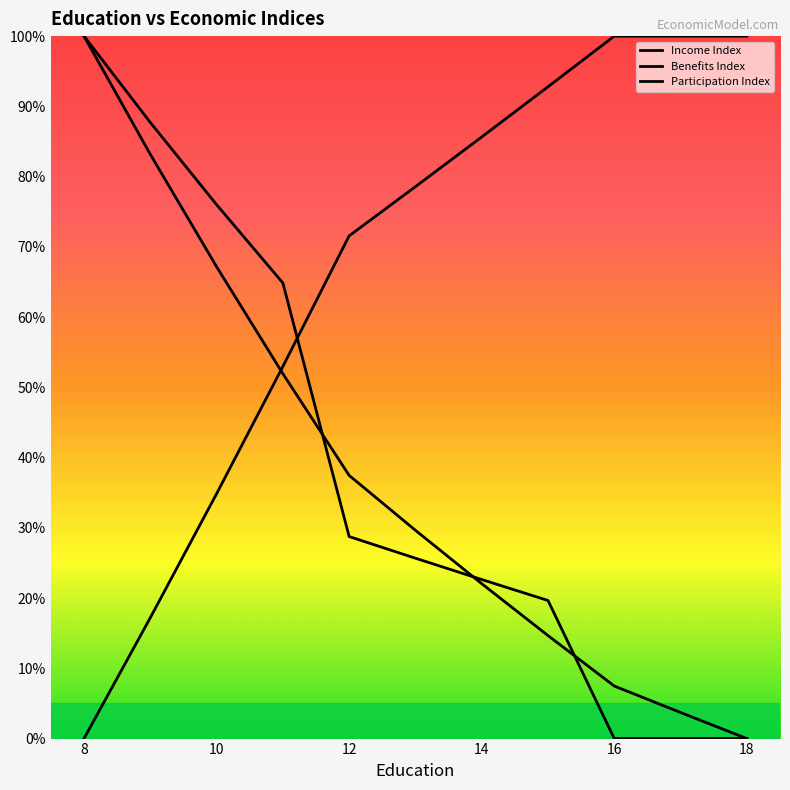

Is this an area chart (filled region under the line)?

No